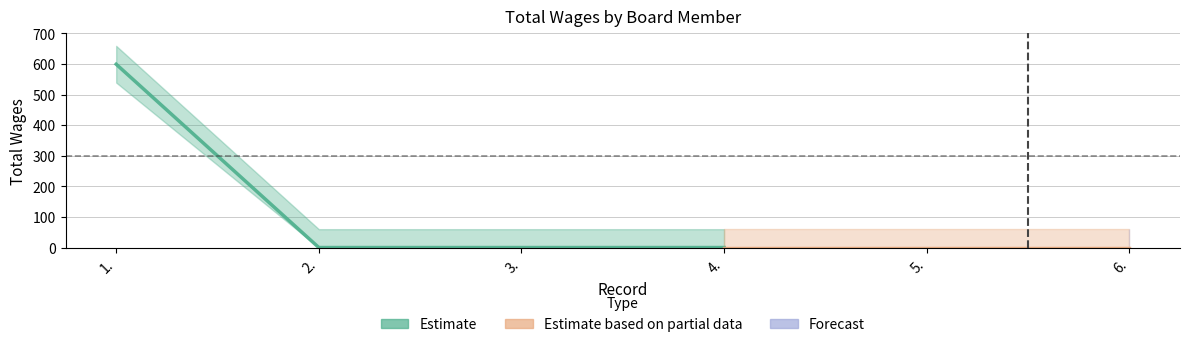

Count the number of values greater than 0.

1